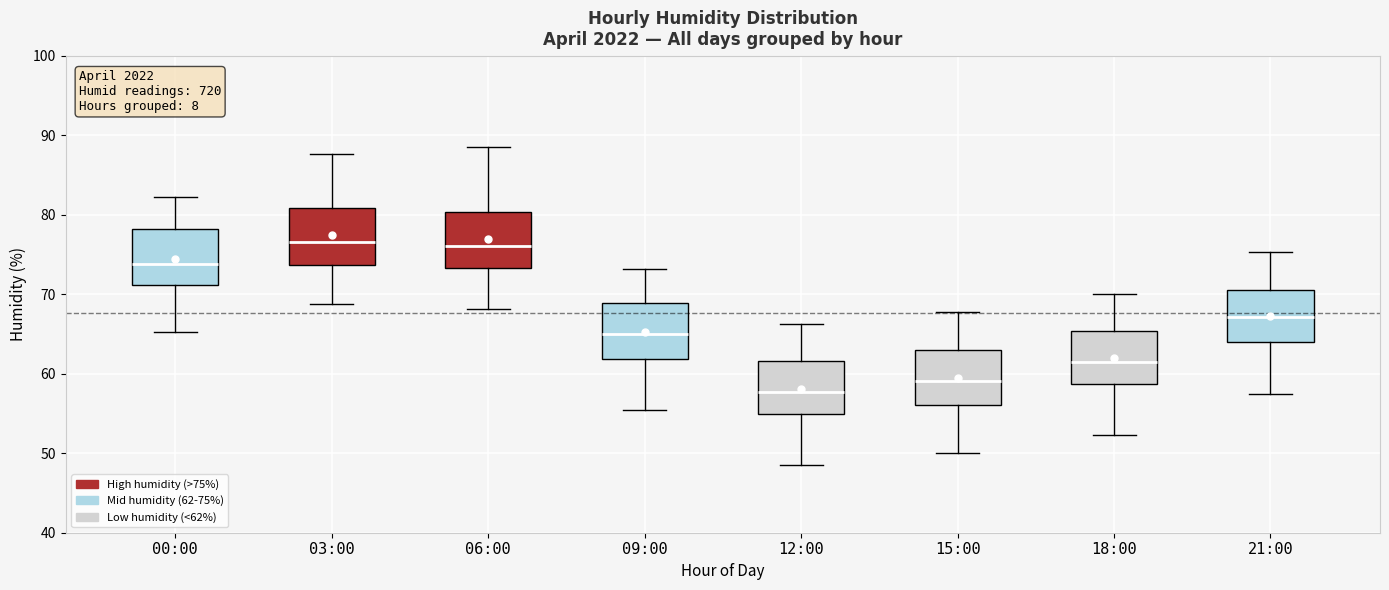

Reading left to right, read every box against the y-axis: the position of its median line, the range the box covers, and the ends of its whiskers. The values are not printed on the chart, so give them approximately, as read against the axis.

00:00: median 74, box 71 to 78, whiskers 65 to 82
03:00: median 77, box 74 to 81, whiskers 69 to 88
06:00: median 76, box 73 to 80, whiskers 68 to 89
09:00: median 65, box 62 to 69, whiskers 55 to 73
12:00: median 58, box 55 to 62, whiskers 49 to 66
15:00: median 59, box 56 to 63, whiskers 50 to 68
18:00: median 61, box 59 to 65, whiskers 52 to 70
21:00: median 67, box 64 to 71, whiskers 58 to 75